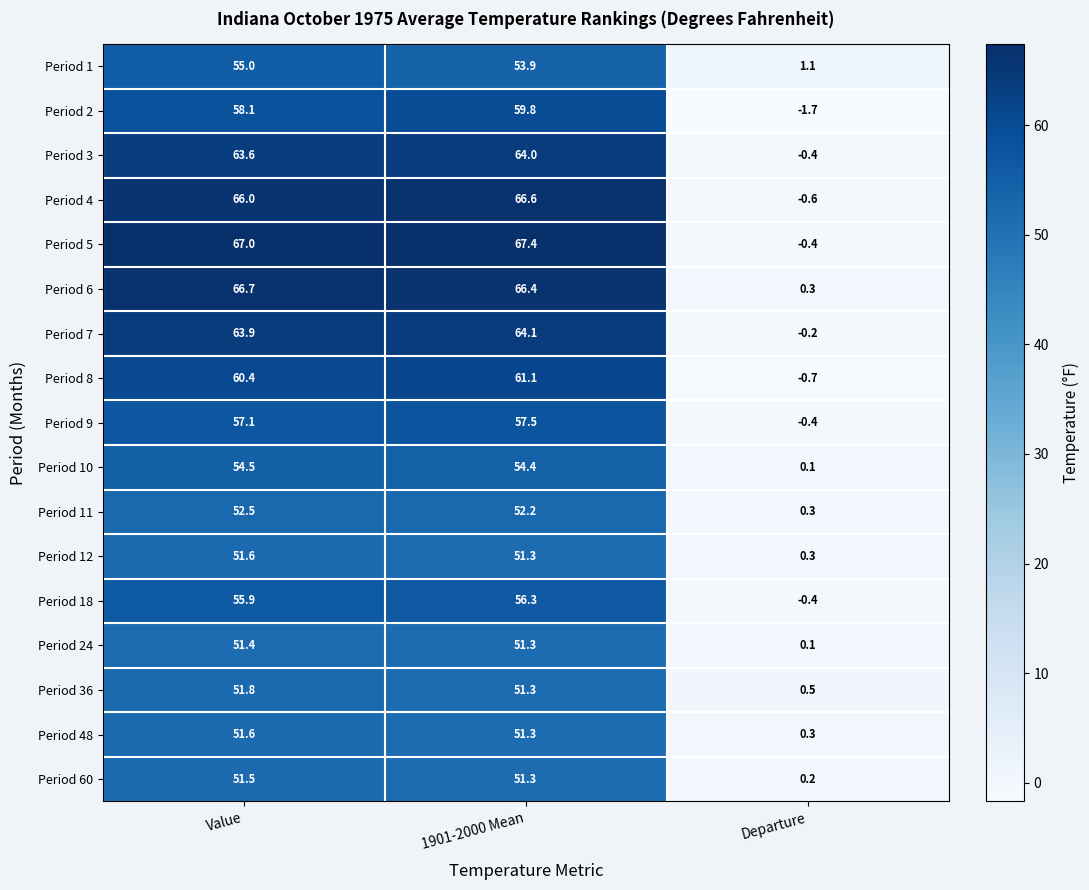

At which category is the sum across all series the highest?

1901-2000 Mean